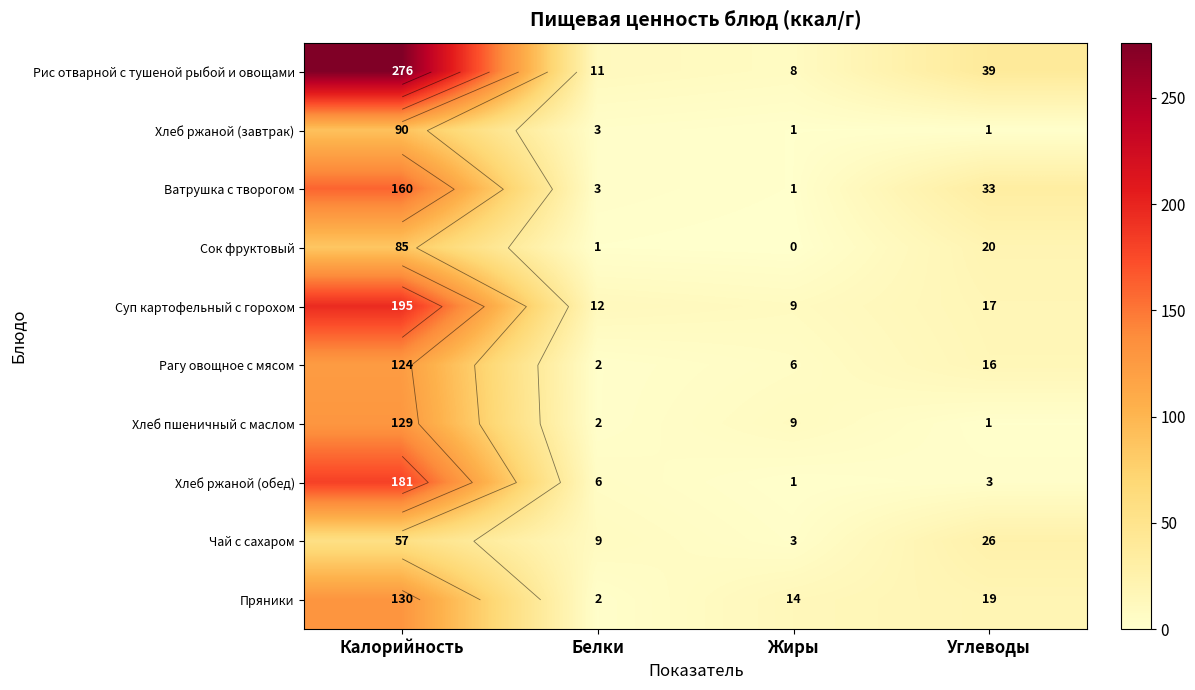

What is the sum of the Хлеб ржаной (обед) values at Калорийность and Белки?

187